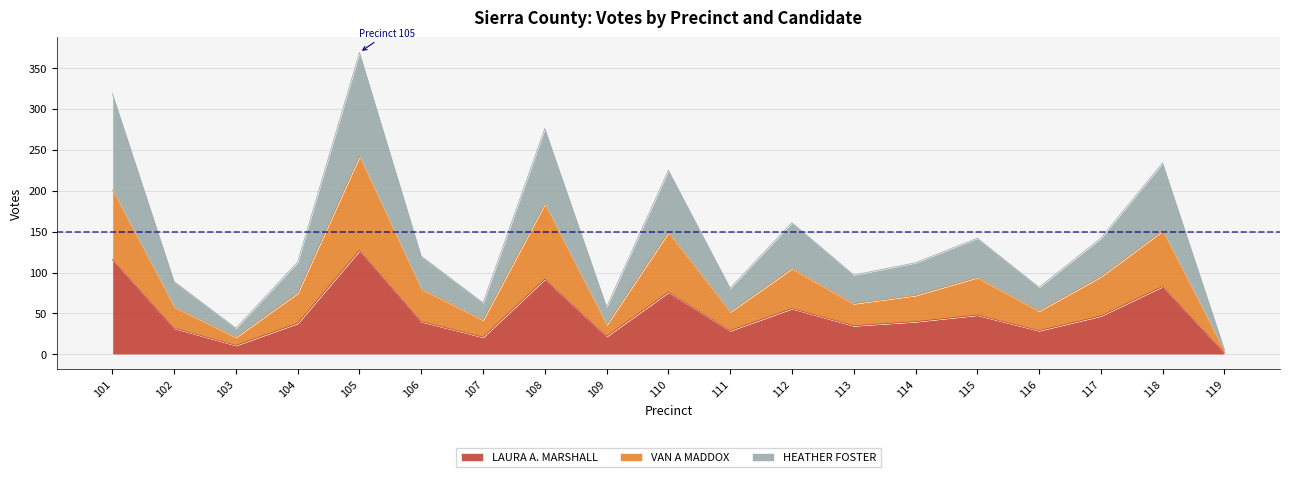

How many categories are shown in the chart?

19